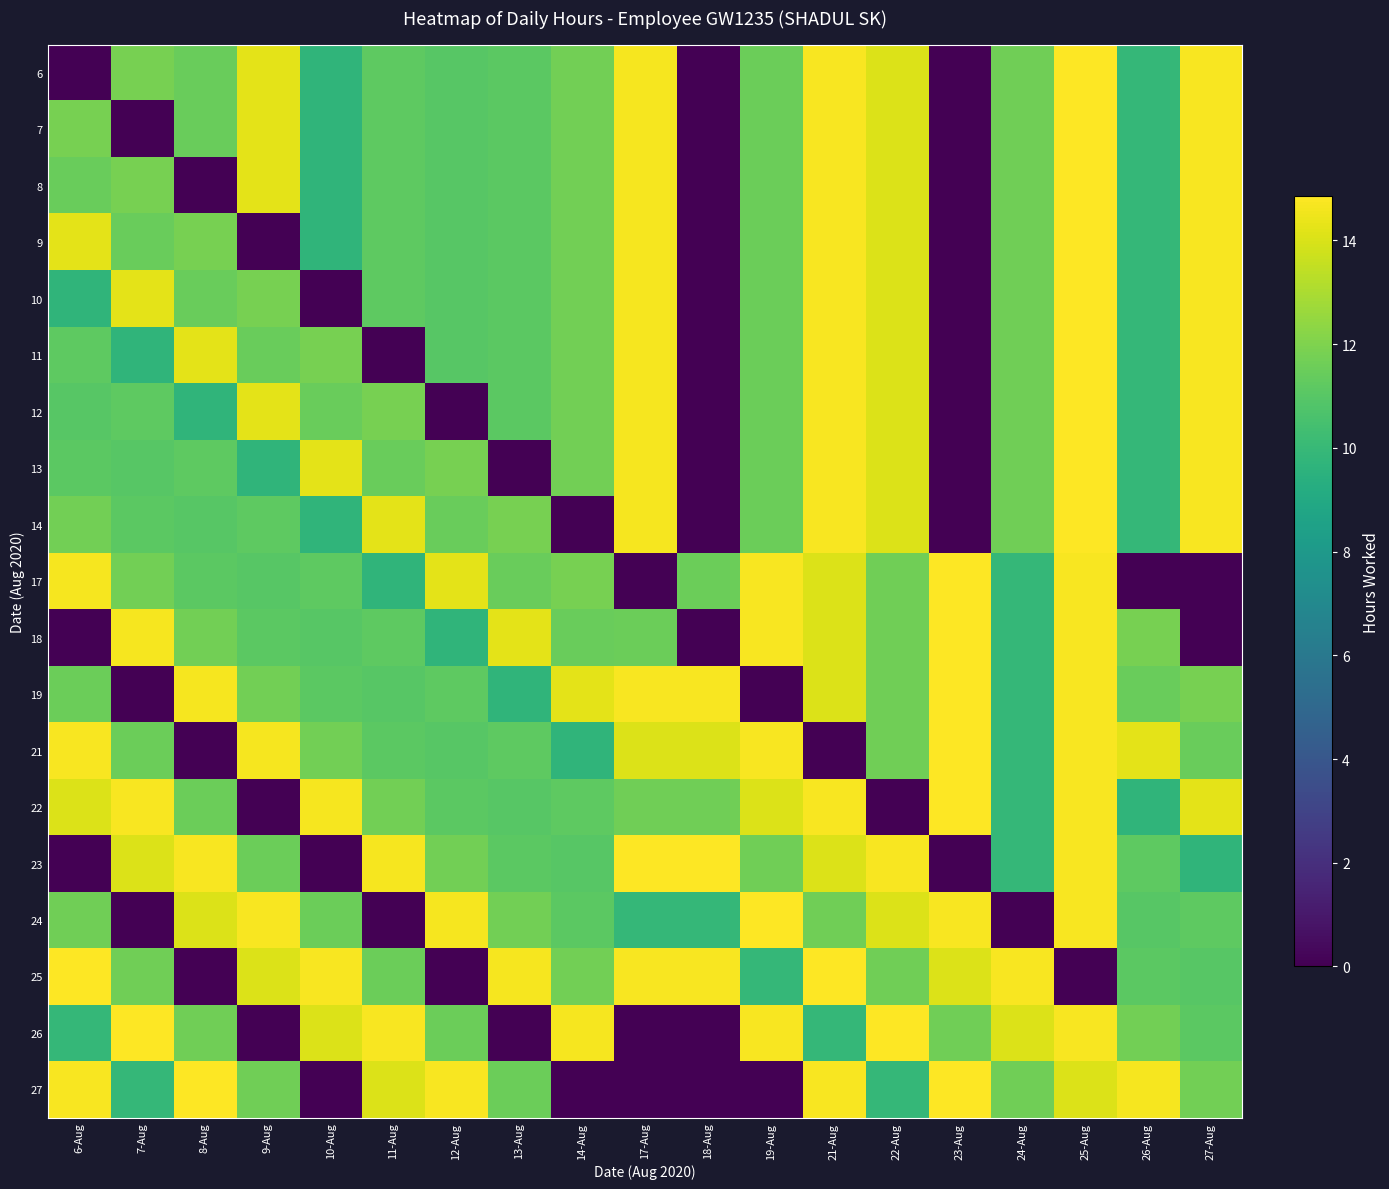

How many categories are shown in the chart?

19